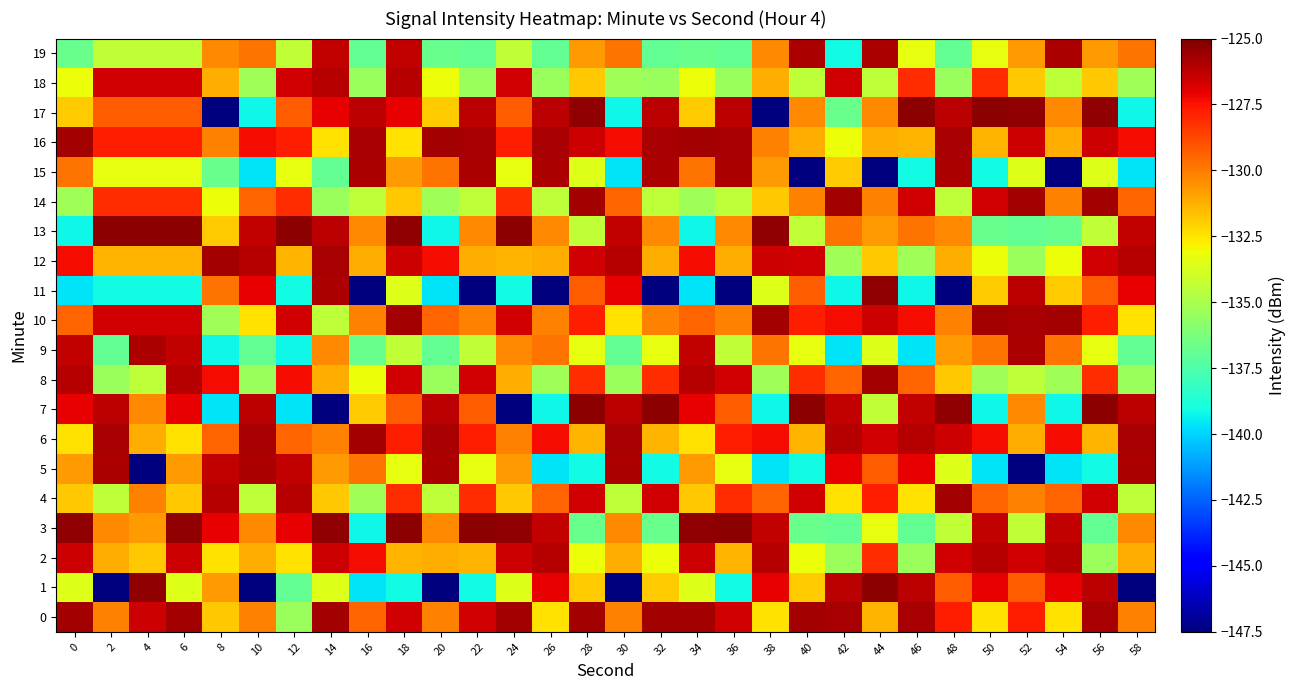

At 36, list the series in order from largest to smallest.

3, 16, 15, 17, 0, 8, 6, 4, 7, 10, 13, 12, 2, 5, 9, 14, 18, 19, 1, 11